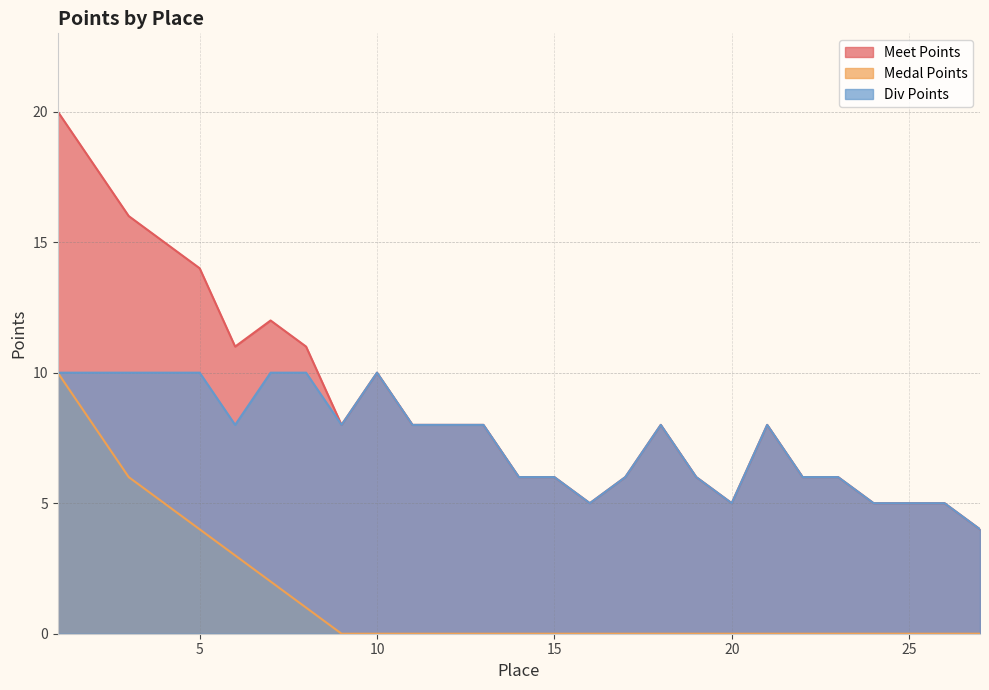

At which category does Div Points reach its first local valley?

6